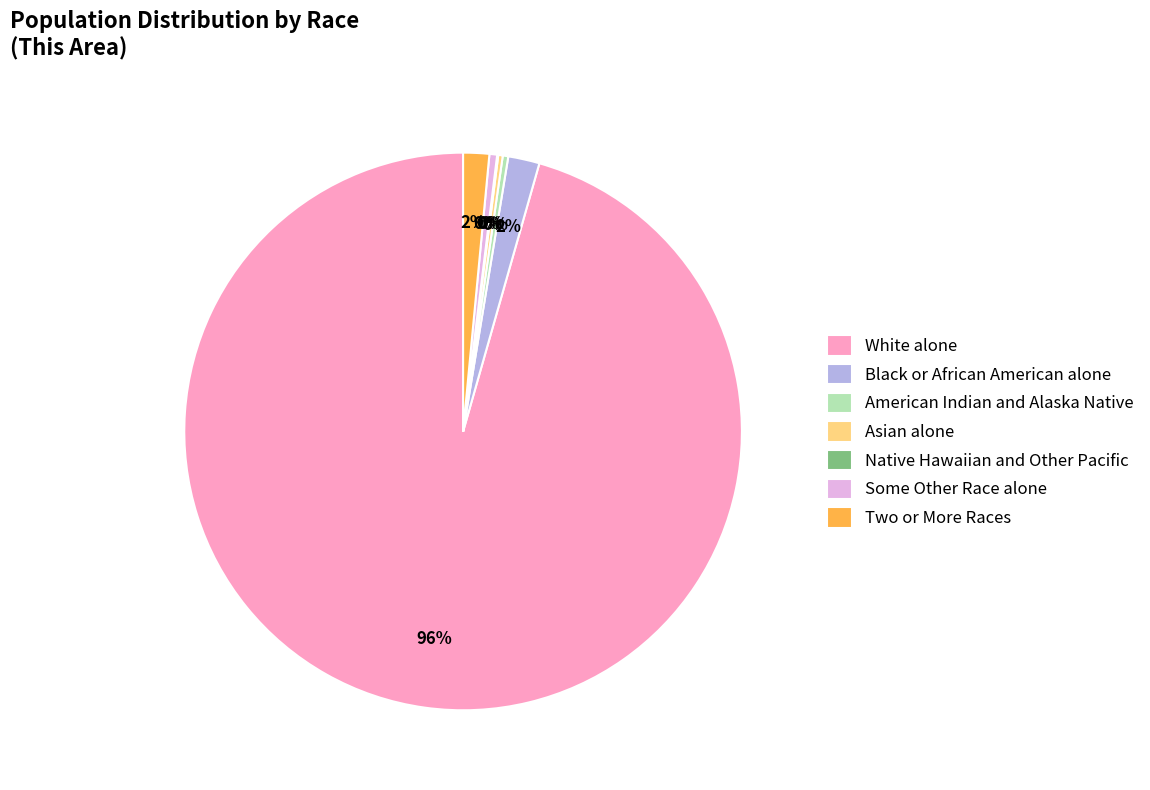

What percentage is the Two or More Races slice, to the nearest percent?

2%